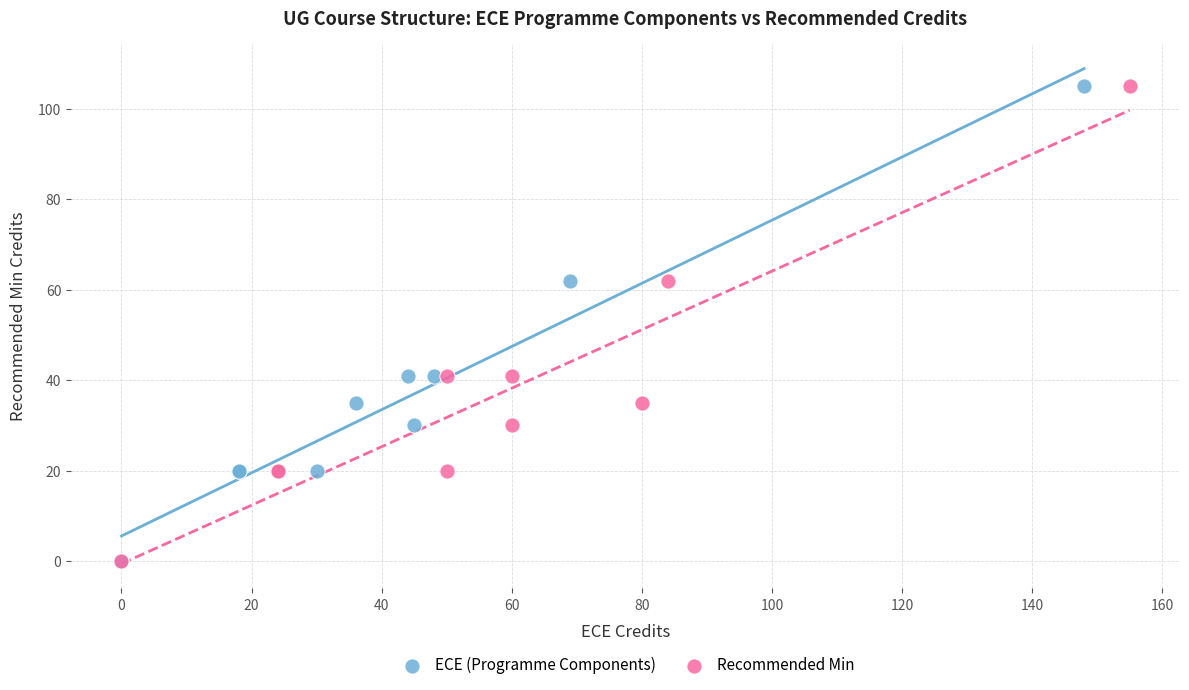

What are all the series names shown in the legend?

ECE (Programme Components), Recommended Min